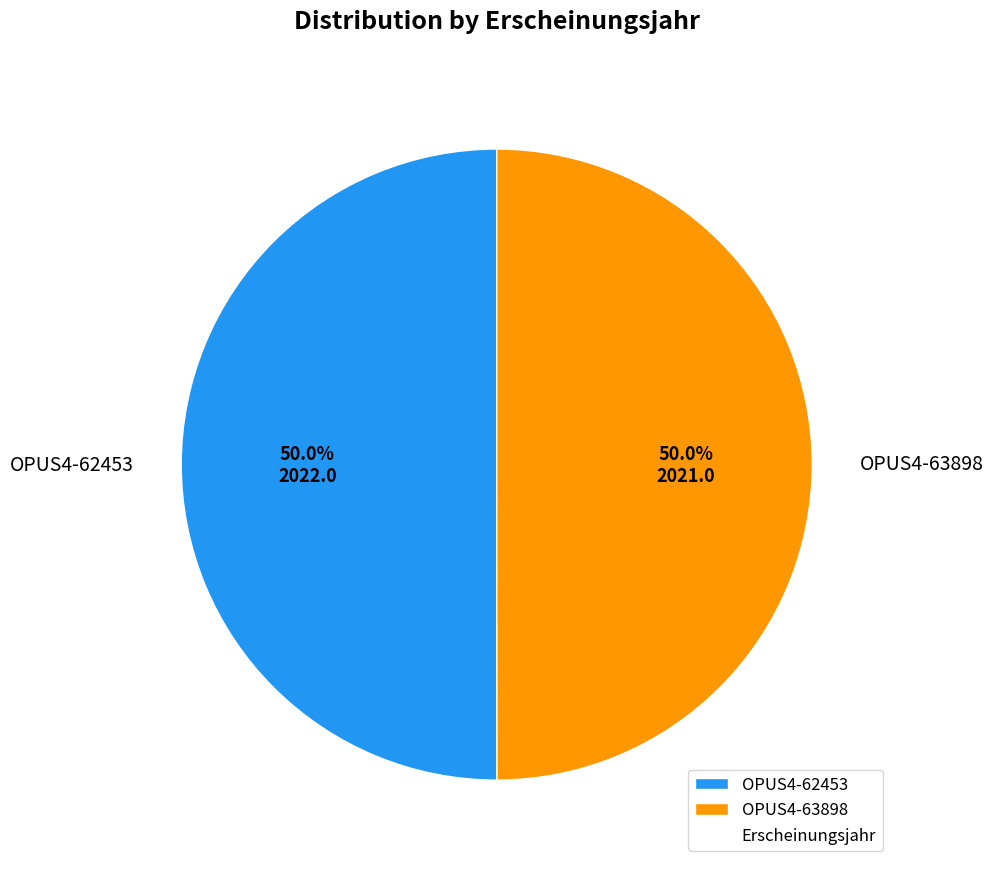

The OPUS4-63898 slice represents 59% of the pie. True or false?

False